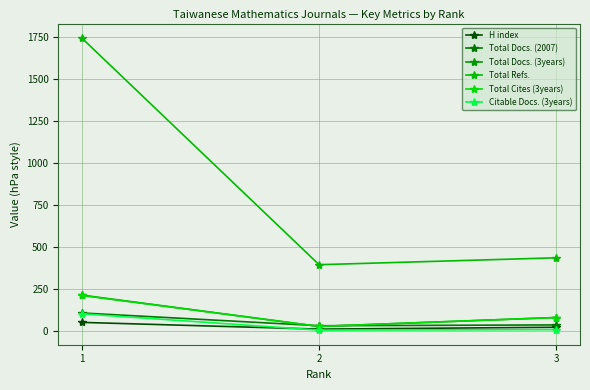

Is it true that Citable Docs. (3years) equals 6 at 2?

True